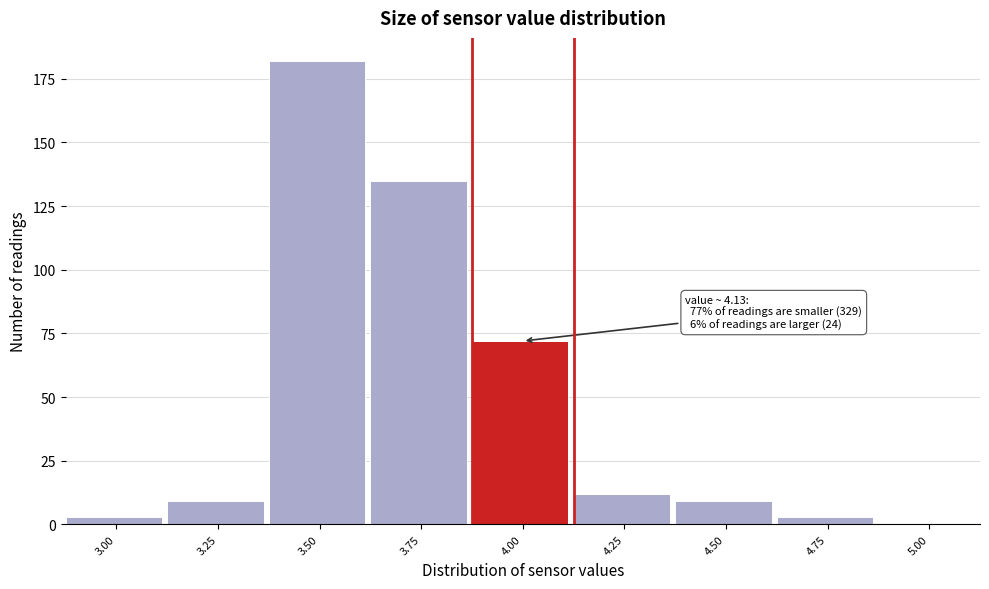

Reading left to right, transcribe all the data shown in this chart.

3.00=3	3.25=9	3.50=182	3.75=135	4.00=72	4.25=12	4.50=9	4.75=3	5.00=0